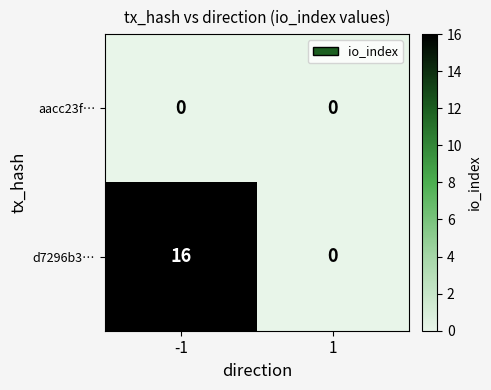

What is the highest value of the d7296b3… series?

16